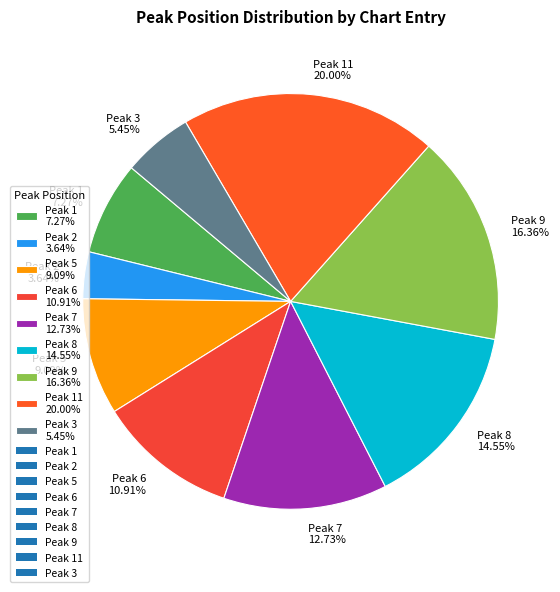

Is there any slice that represents more than half of the pie?

No